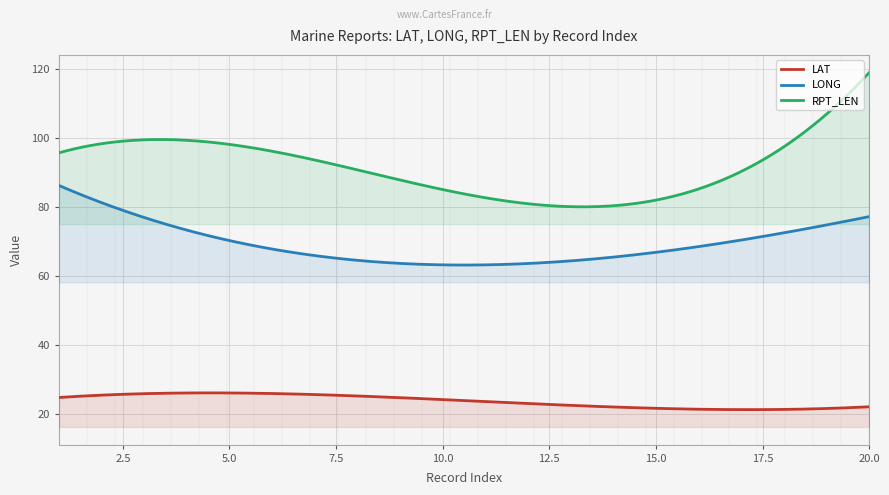

What is the greatest value displayed?

118.9